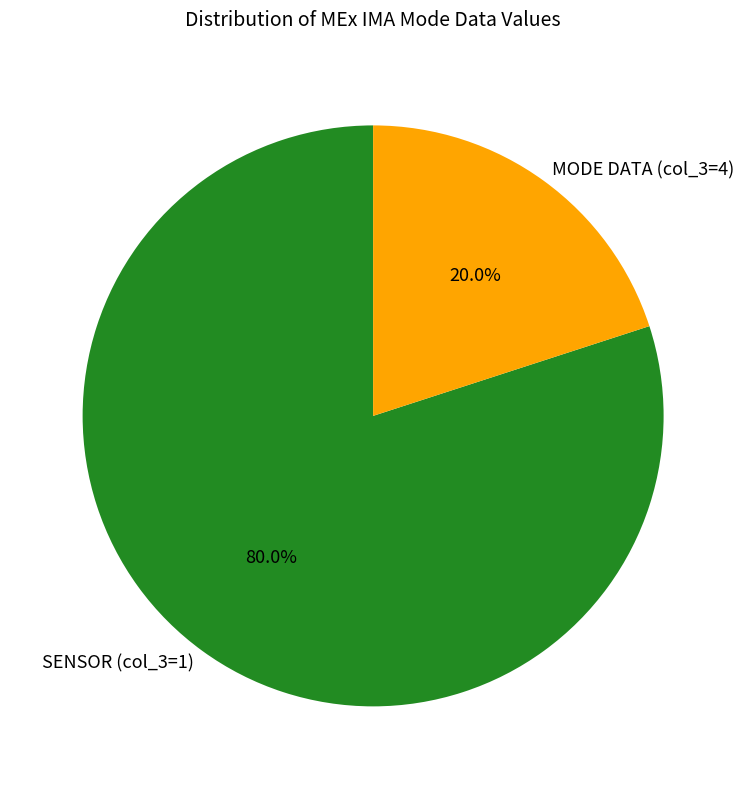

Combined, what portion of the pie is MODE DATA (col_3=4) and SENSOR (col_3=1)?

100.0%